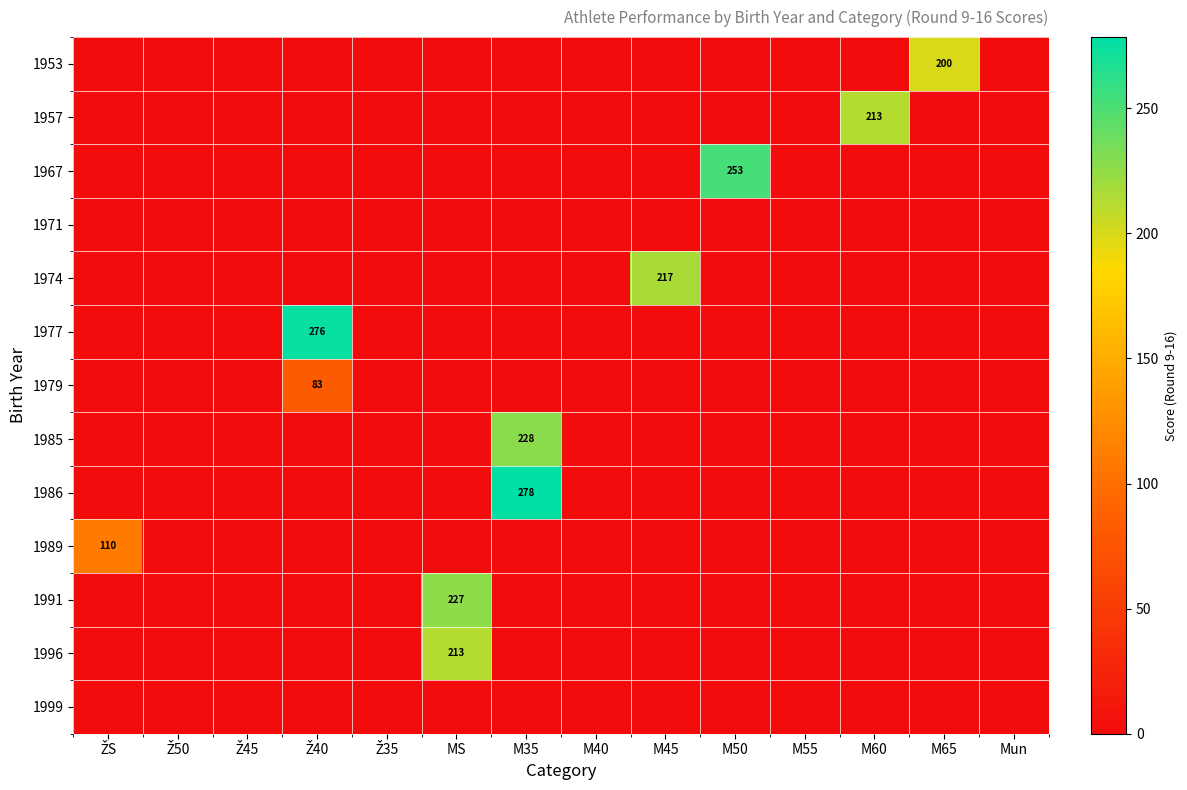

Is the value of 1977 at Ž35 greater than the value of 1953 at Ž40?

No